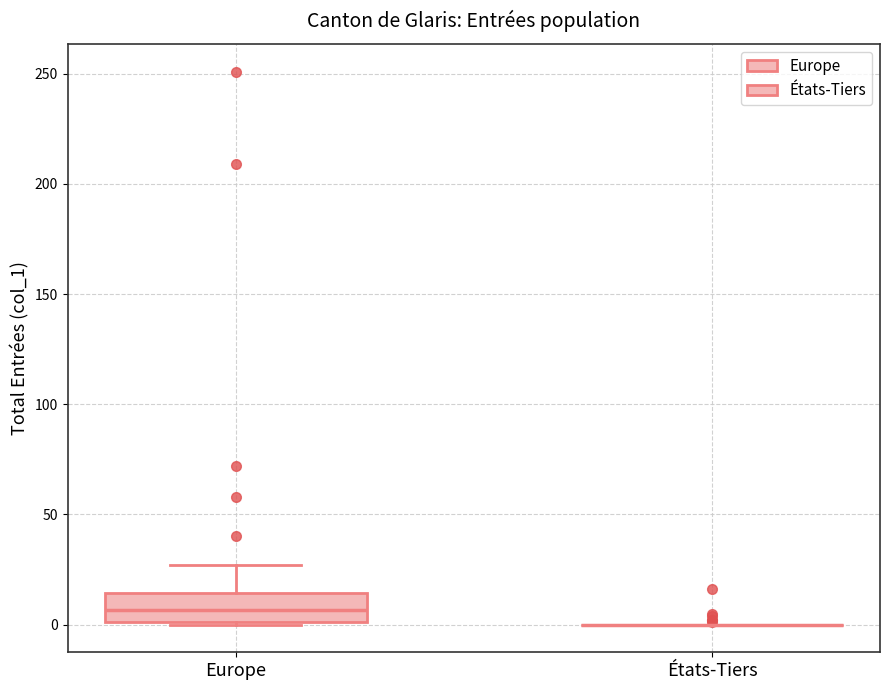

Where is the lower edge of the box for Europe on the y-axis? The values are not printed on the chart, so give them approximately, as read against the axis.

0